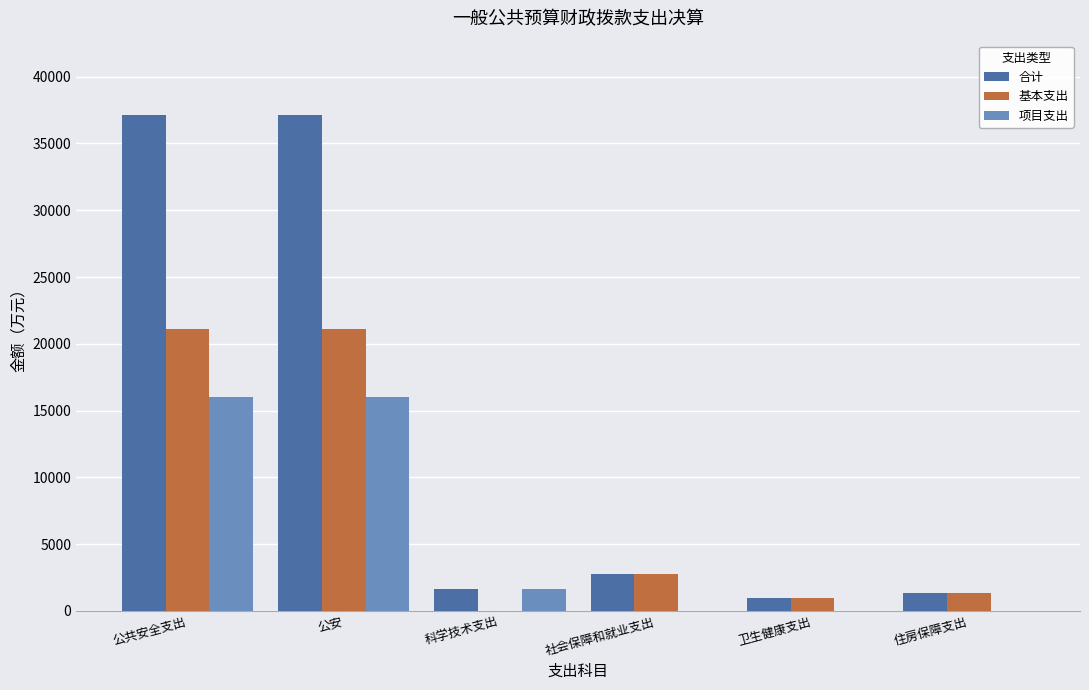

Where does the 项目支出 series first go above 1665?

公共安全支出